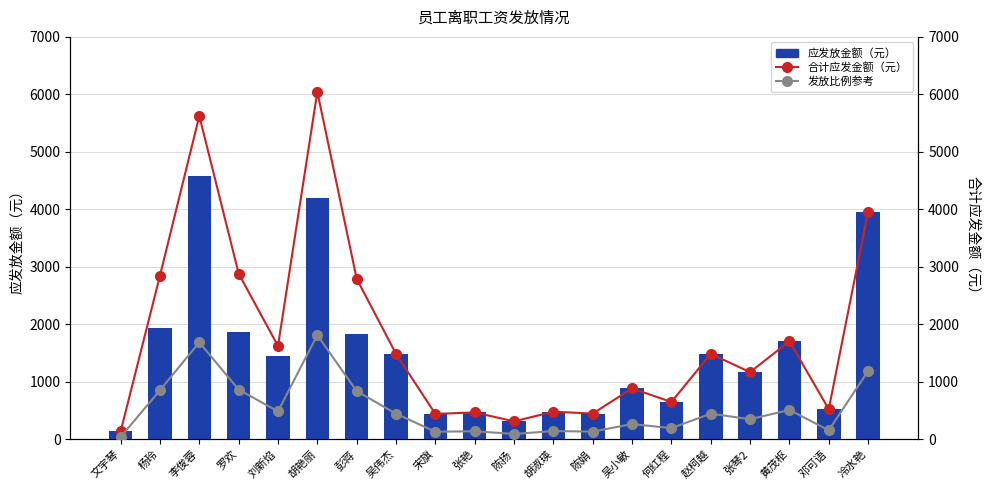

At which label is 发放比例参考 closest to 927?

罗欢